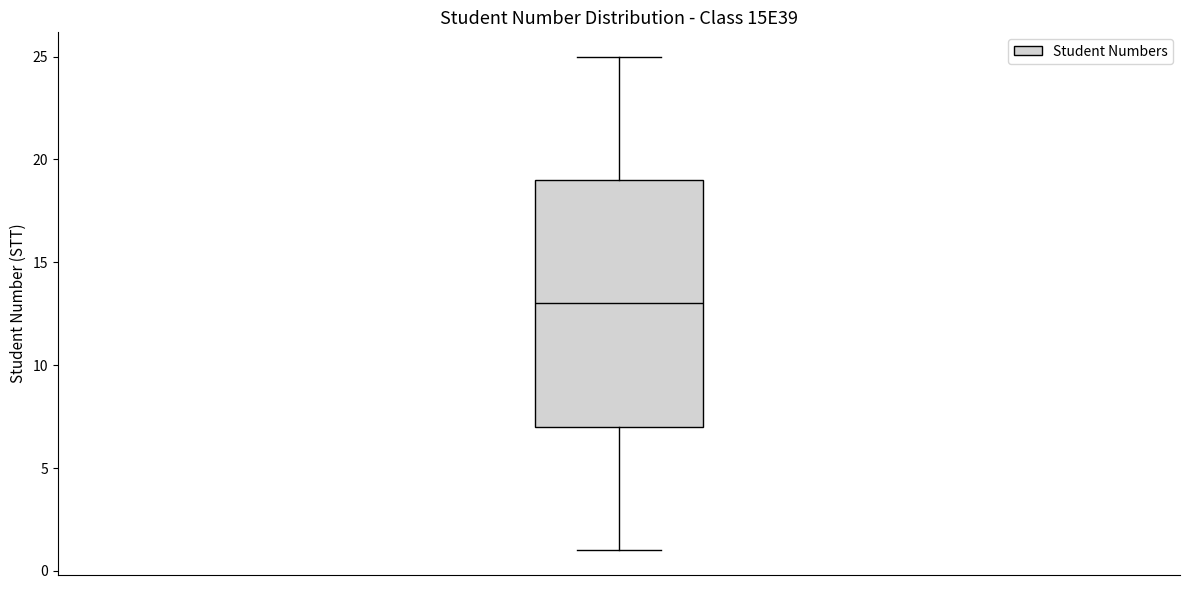

Read this box plot against the y-axis: the position of the median line, the range covered by the box, and the ends of both whiskers. The values are not printed on the chart, so give them approximately, as read against the axis.

median 13, box 7 to 19, whiskers 1 to 25